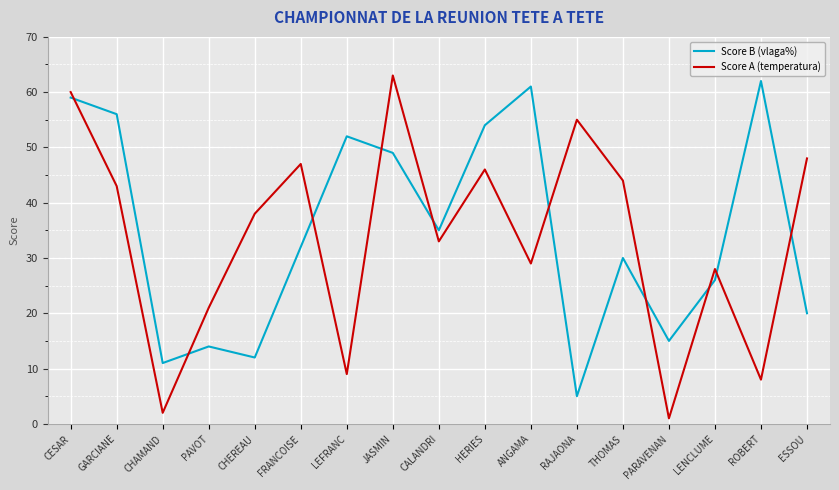

True or false: Score B (vlaga%) and Score A (temperatura) intersect in this chart.

True